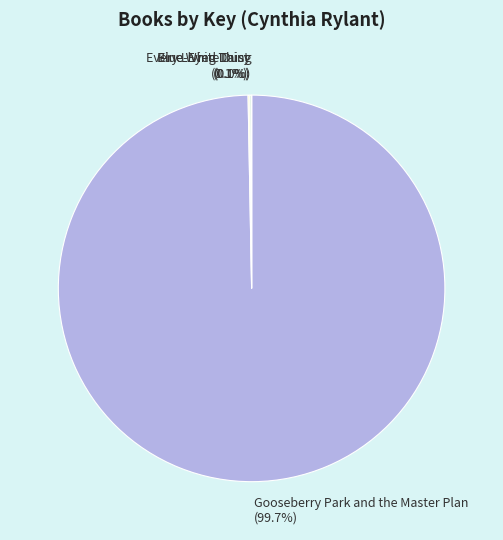

Which category has the biggest portion of the pie?

Gooseberry Park and the Master Plan